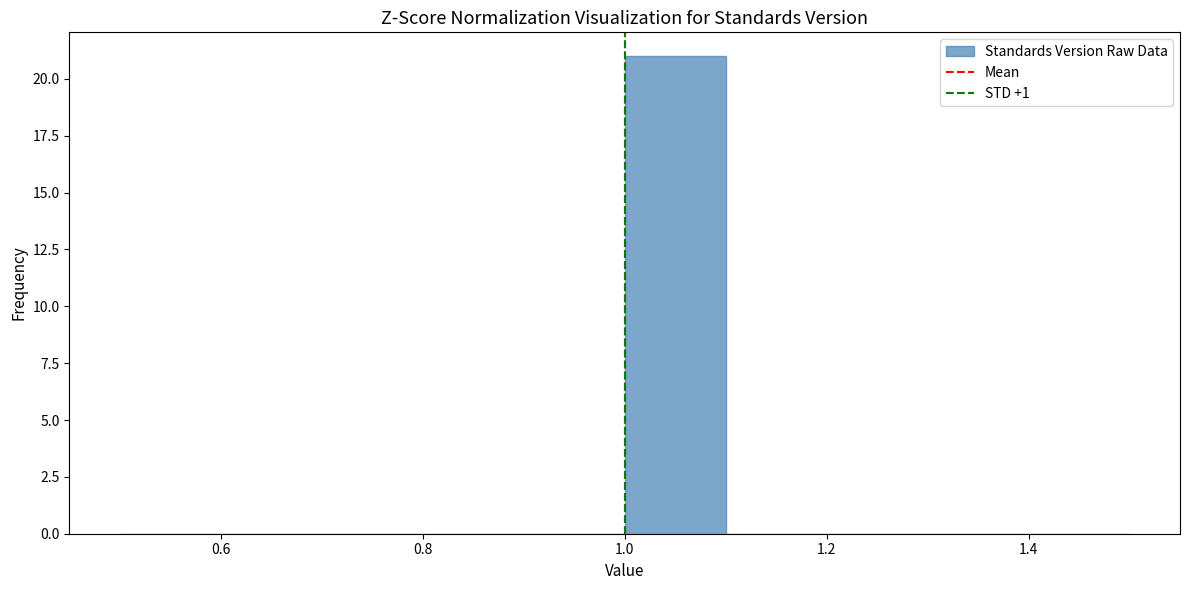

Over which range of the x-axis is the bar tallest?

1.0 to 1.1